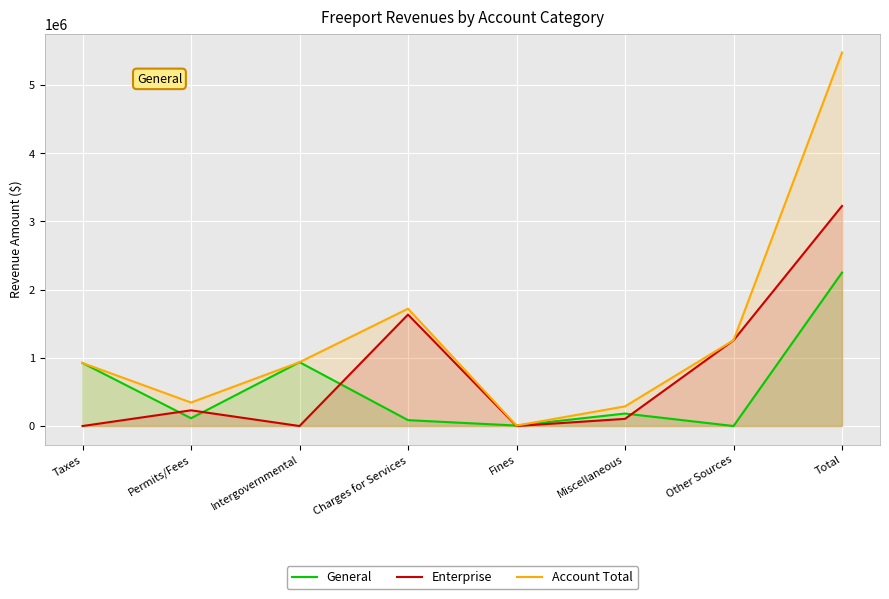

What is the spread (max minus min) of values at Fines?

6754